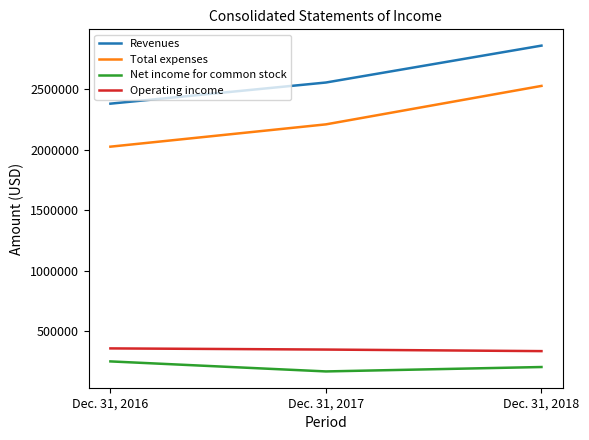

Is this an area chart (filled region under the line)?

No